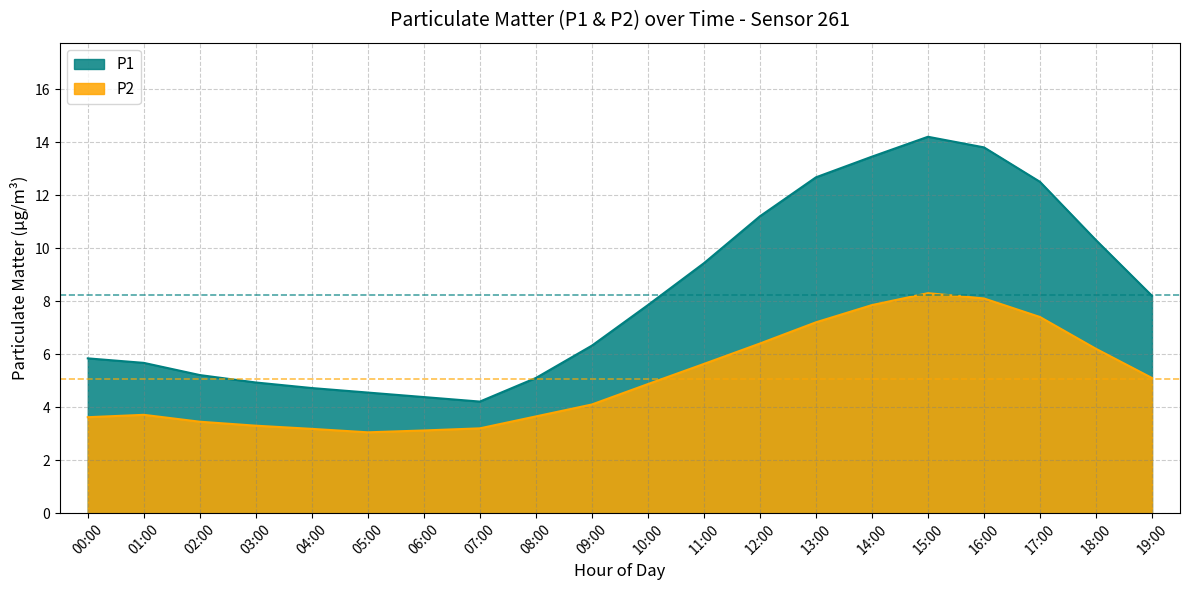

Where is the first local minimum for P2?

05:00